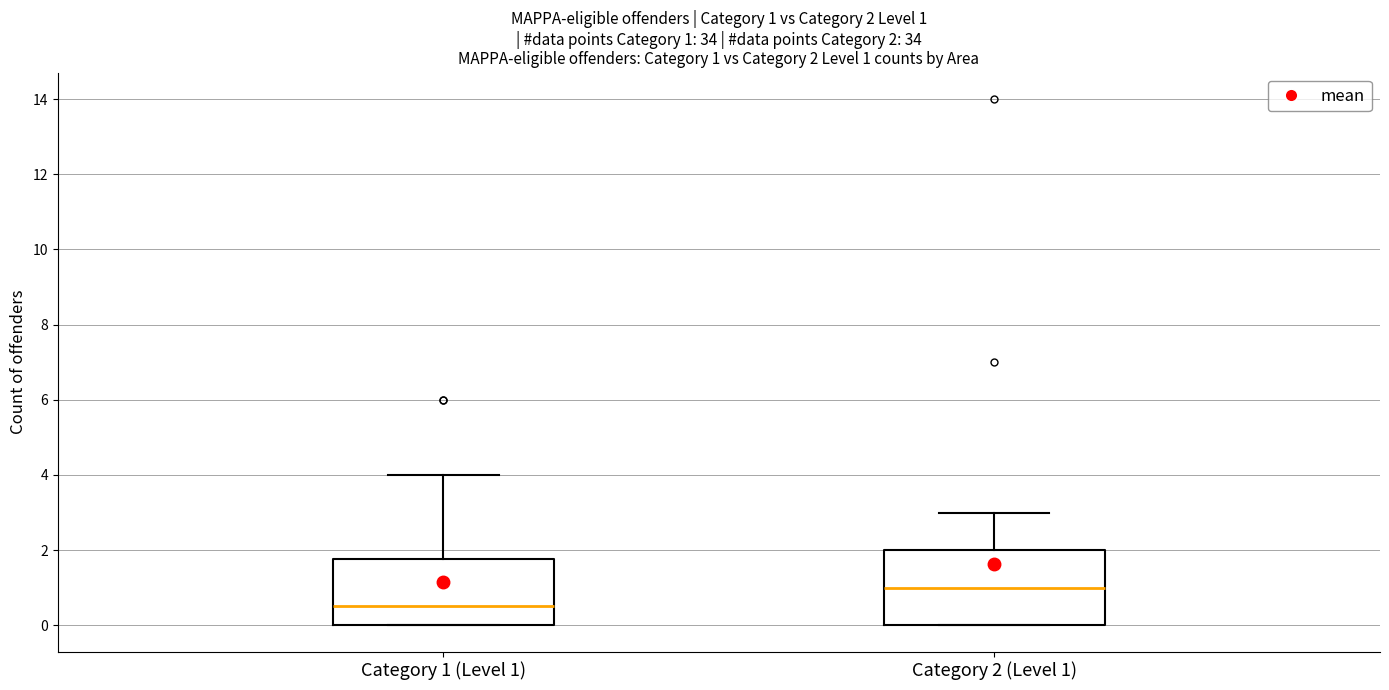

Which box has the lowest median line?

Category 1 (Level 1)